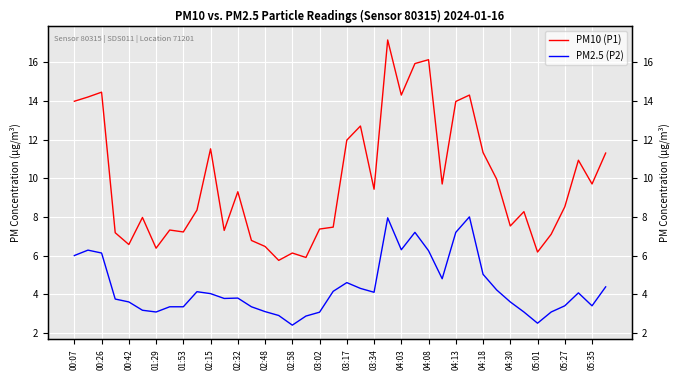

At how many categories does at least one series exceed 15?

3